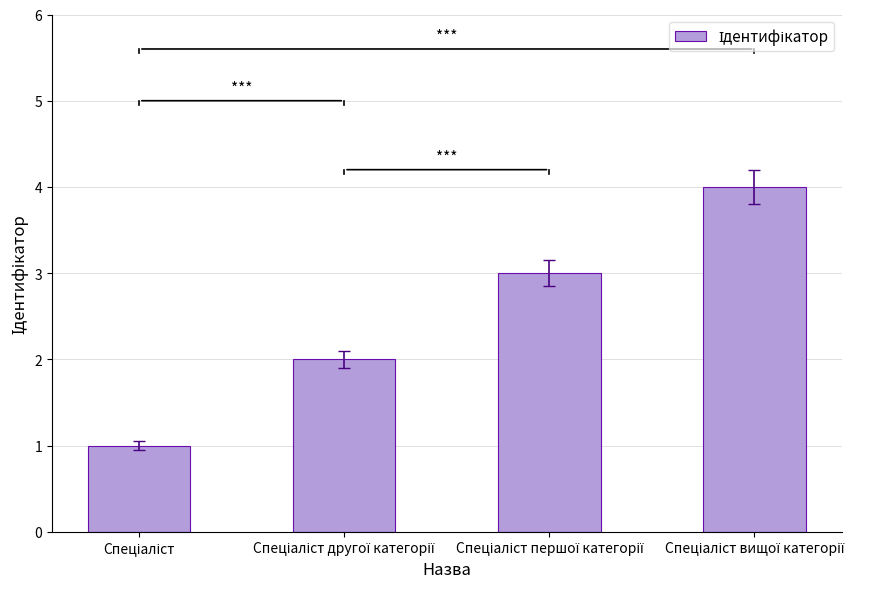

What is the maximum value shown in the chart?

4